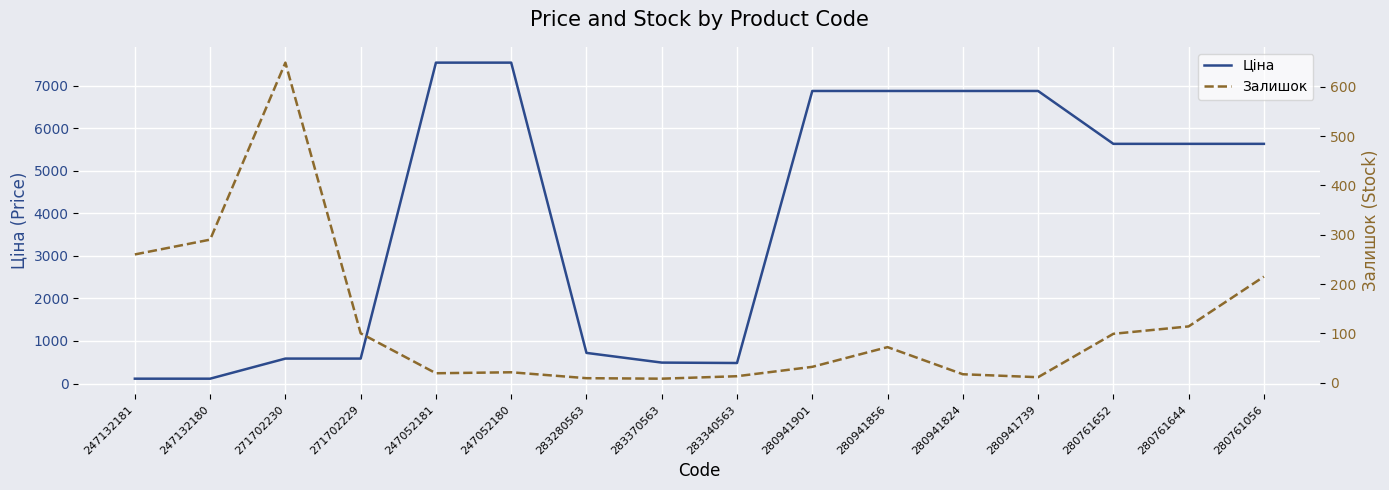

How many interior local peaks does the Залишок series have?

3